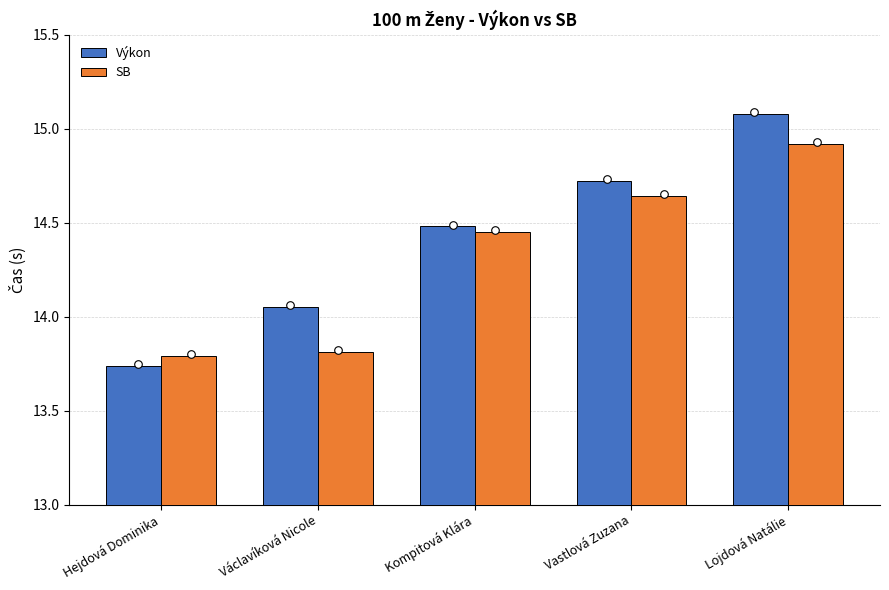

What are all the series names shown in the legend?

Výkon, SB